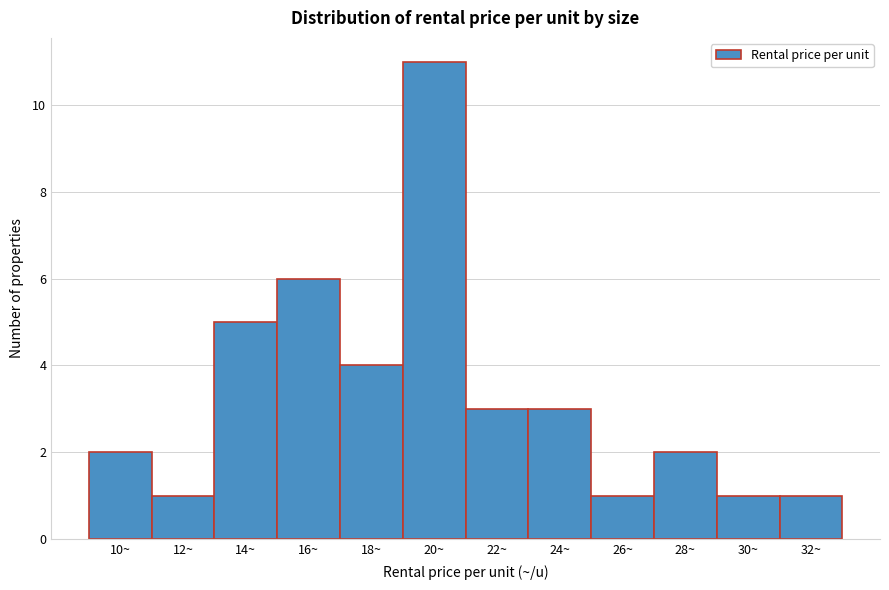

Reading left to right, extract all data points from this chart.

10~=2	12~=1	14~=5	16~=6	18~=4	20~=11	22~=3	24~=3	26~=1	28~=2	30~=1	32~=1